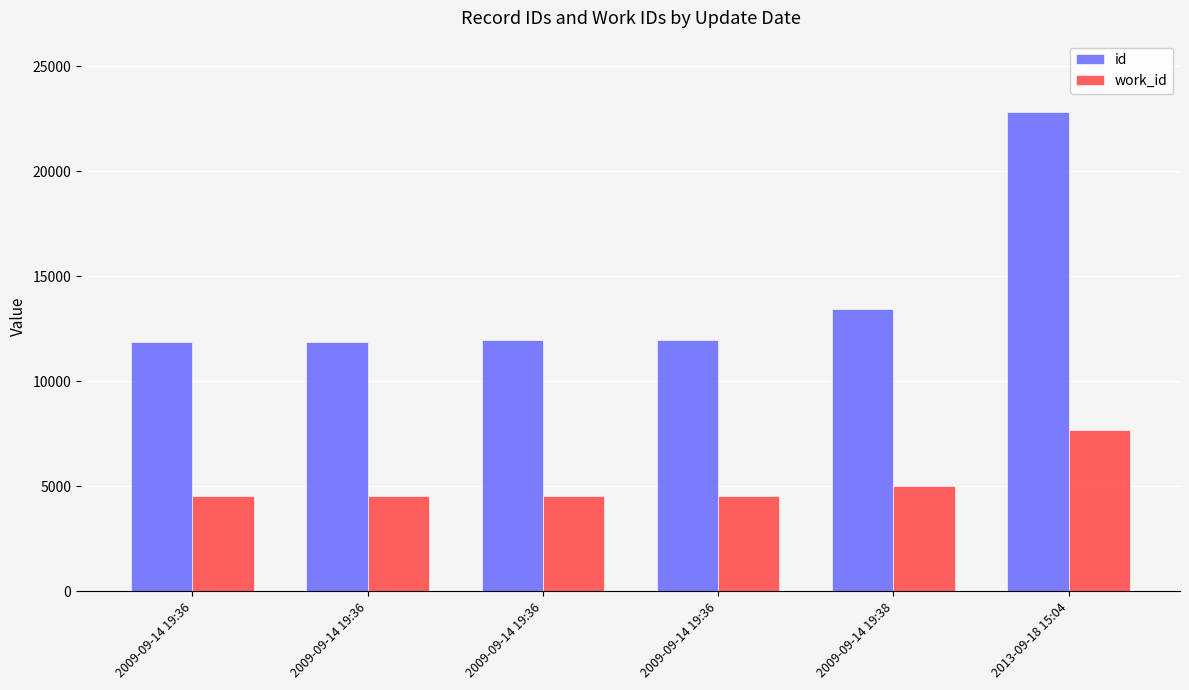

List the labels in order of id value, largest first.

2013-09-18 15:04, 2009-09-14 19:38, 2009-09-14 19:36, 2009-09-14 19:36, 2009-09-14 19:36, 2009-09-14 19:36